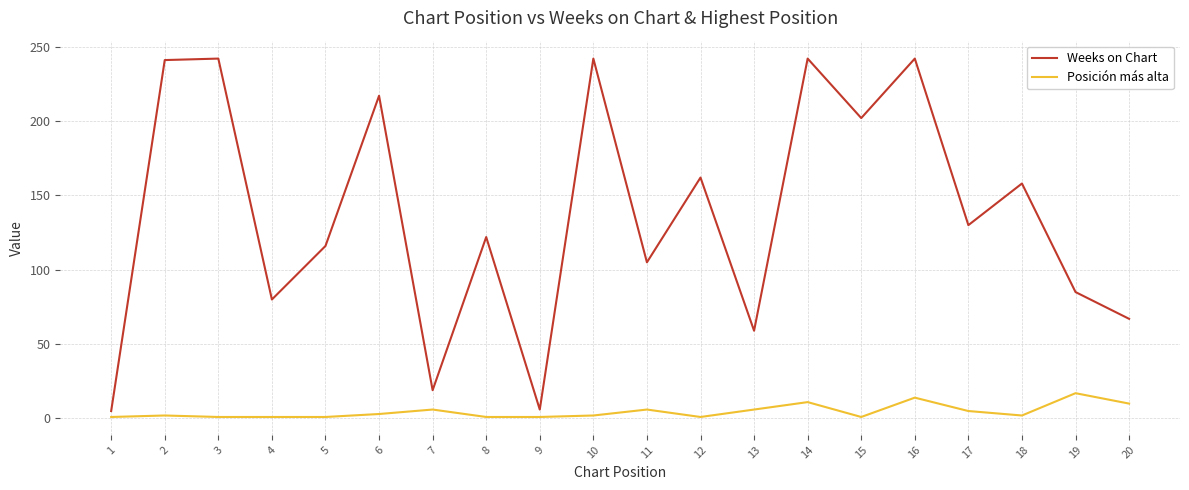

What is the difference between the maximum and minimum values in the Weeks on Chart series?

237